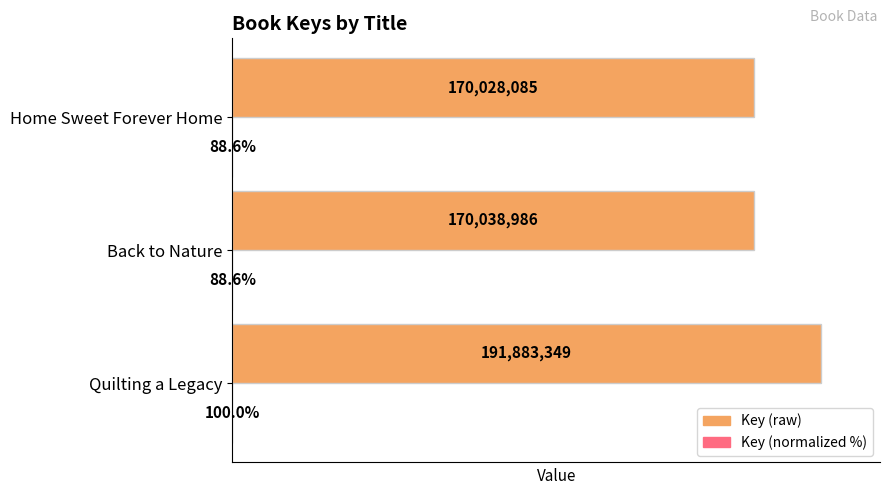

Which label corresponds to the largest value in the chart?

Quilting a Legacy